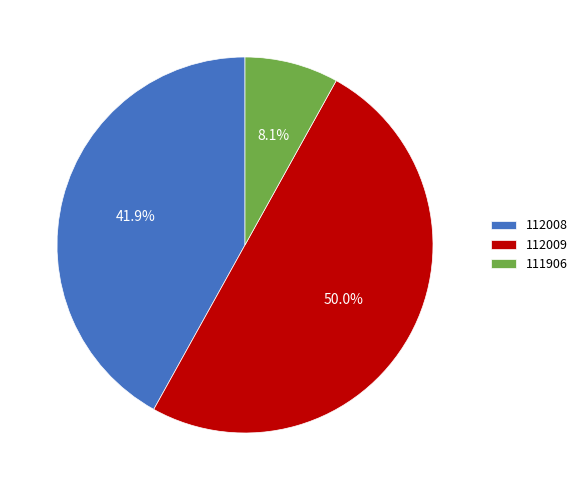

Does 112008 account for over 50% of the chart?

No